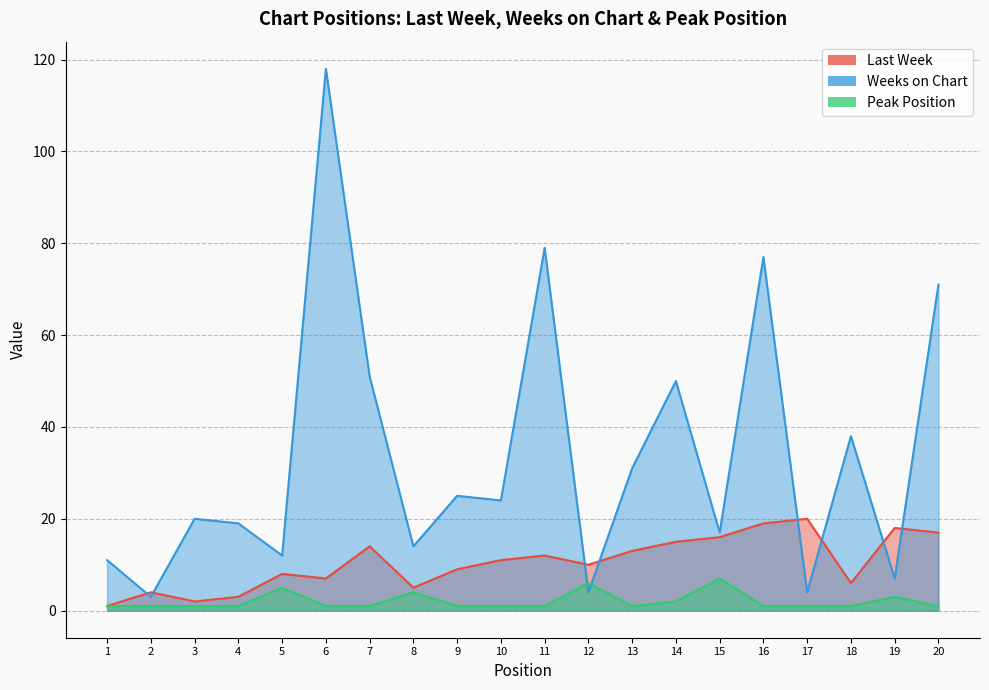

Is it true that Weeks on Chart equals 50 at 14?

True